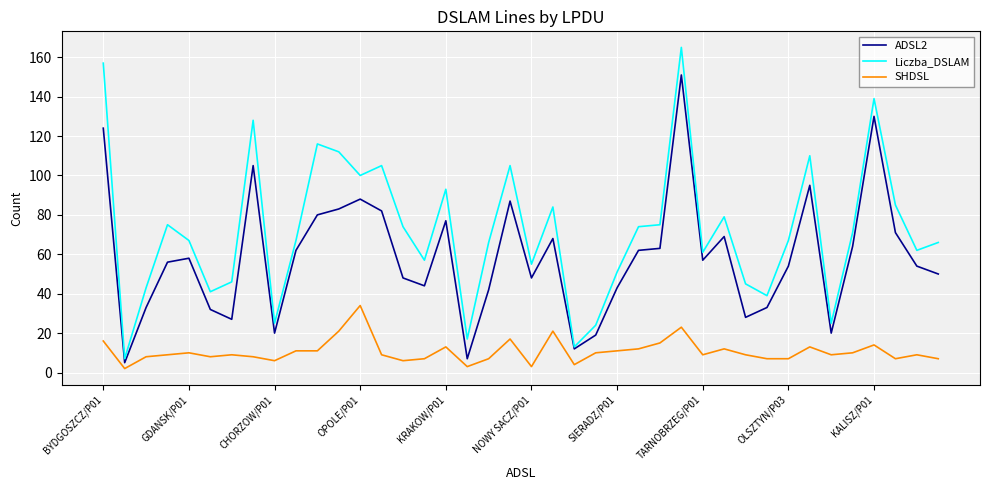

Which series has the largest total across all categories?

Liczba_DSLAM